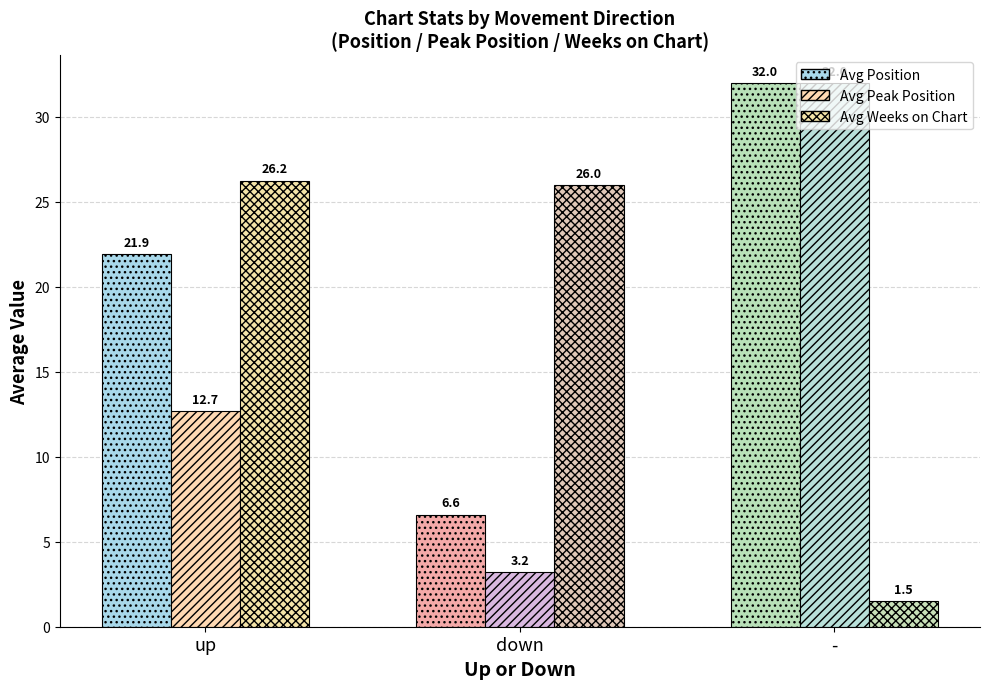

Rank the categories by Avg Position value from lowest to highest.

down, up, -